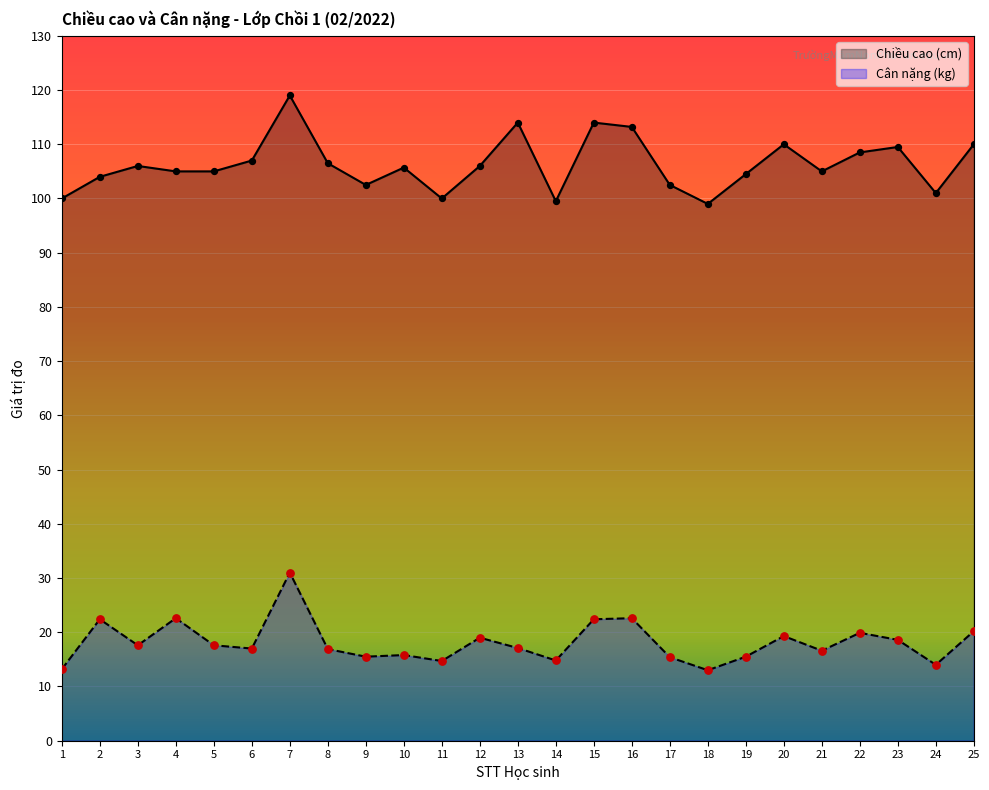

Is the value of Cân nặng (kg) at 8 greater than the value of Chiều cao (cm) at 22?

No